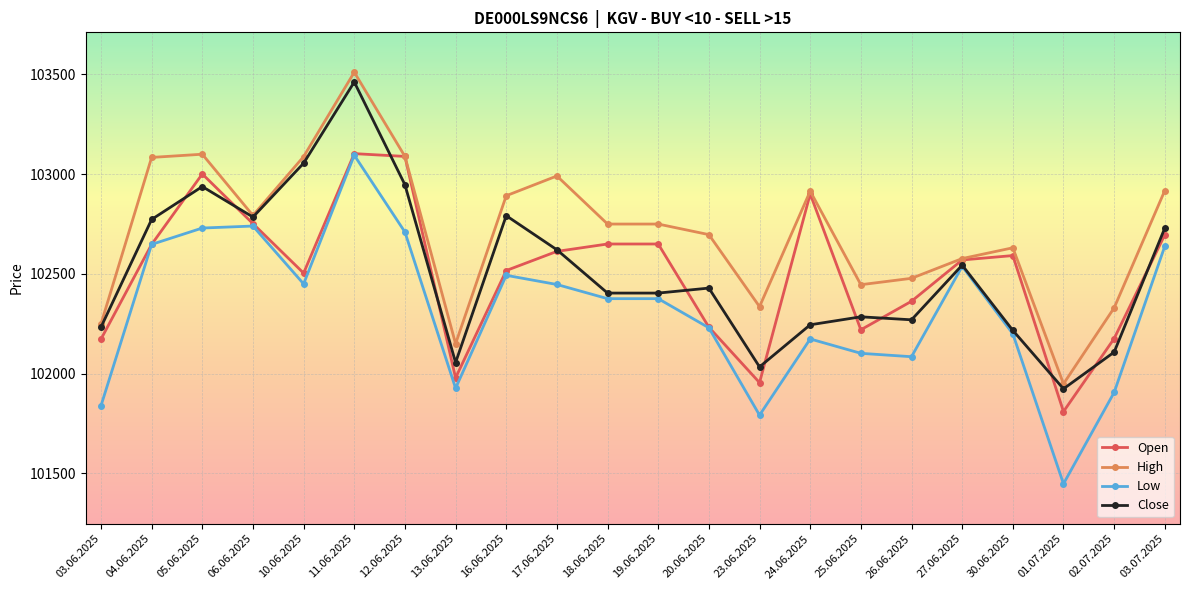

What is the spread (max minus min) of values at 03.06.2025?

410